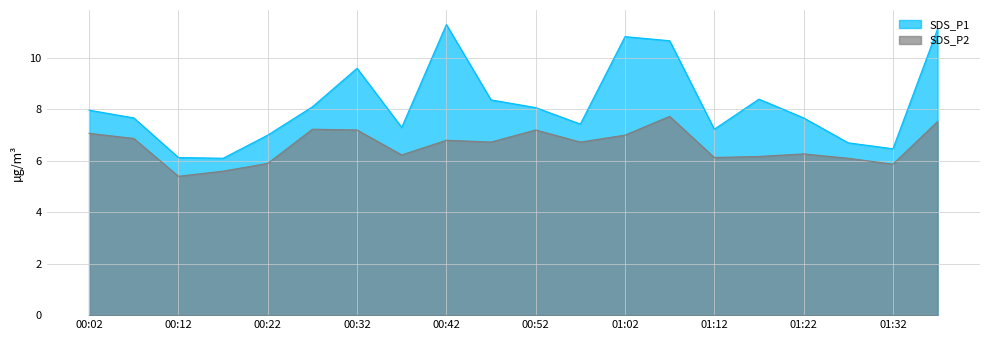

What are all the series names shown in the legend?

SDS_P1, SDS_P2